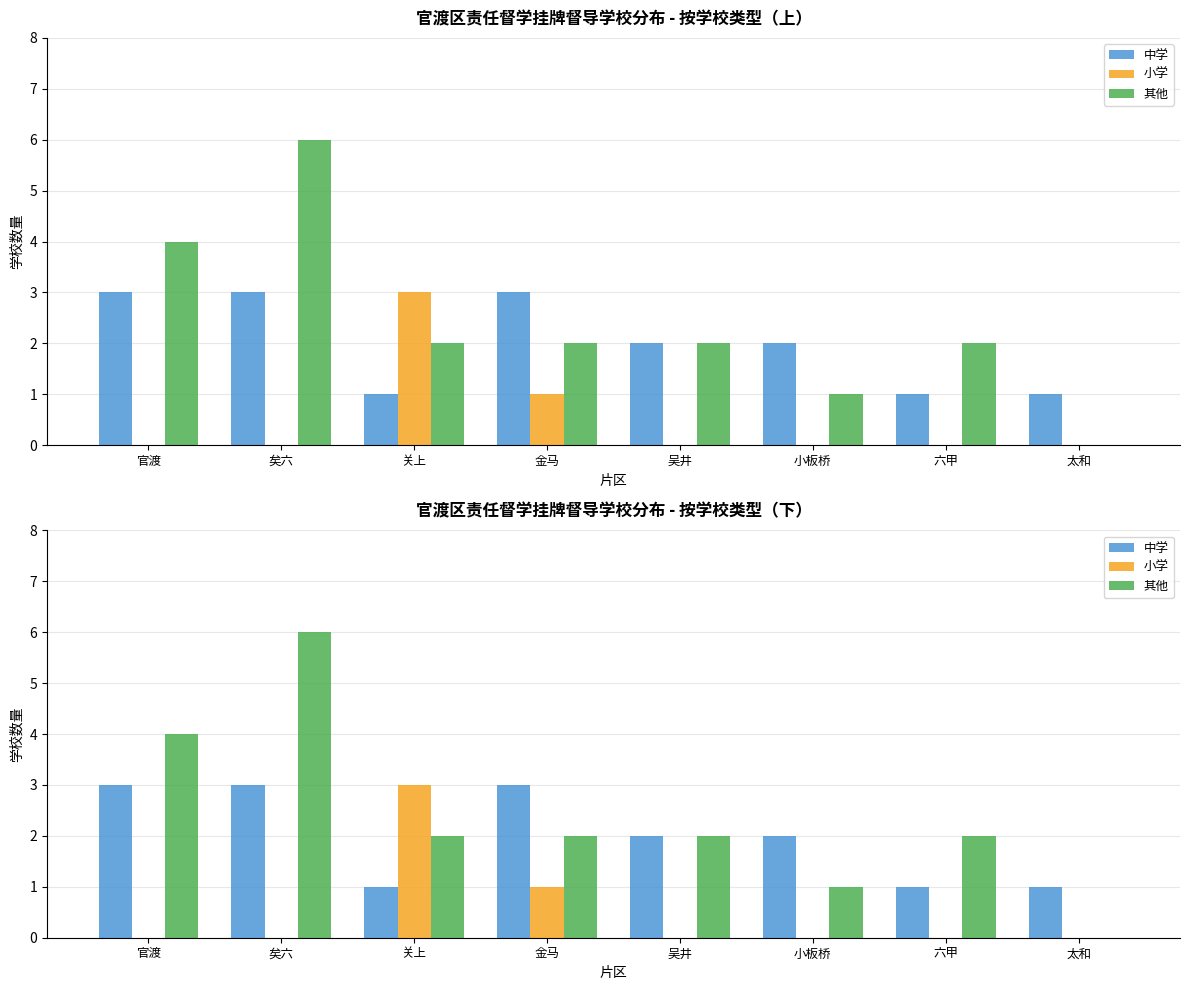

Reading left to right, list all the values displayed in this chart.

中学: 3	3	1	3	2	2	1	1
小学: 0	0	3	1	0	0	0	0
其他: 4	6	2	2	2	1	2	0